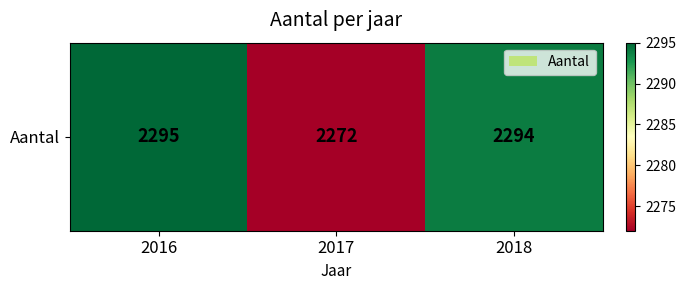

Where is the data nearest to the value 2283?

2017